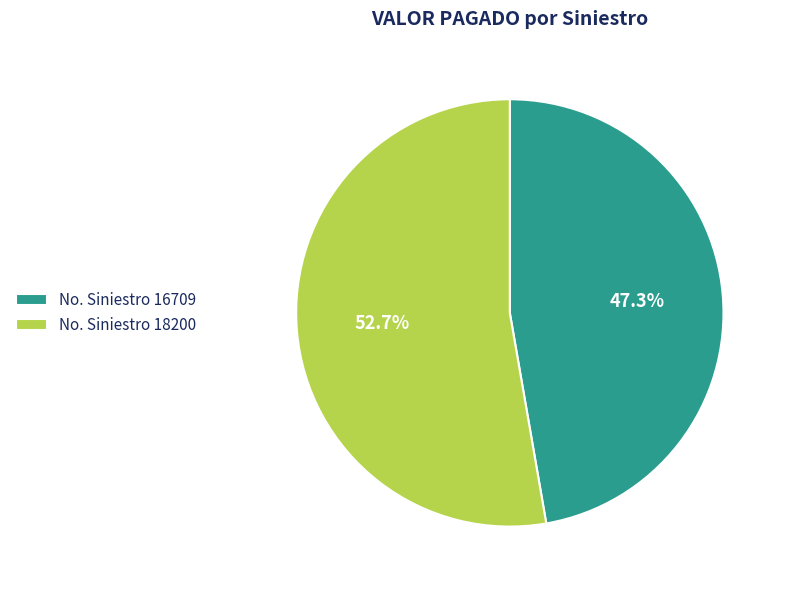

What is the ratio of the value at No. Siniestro 16709 to the value at No. Siniestro 18200?

0.9